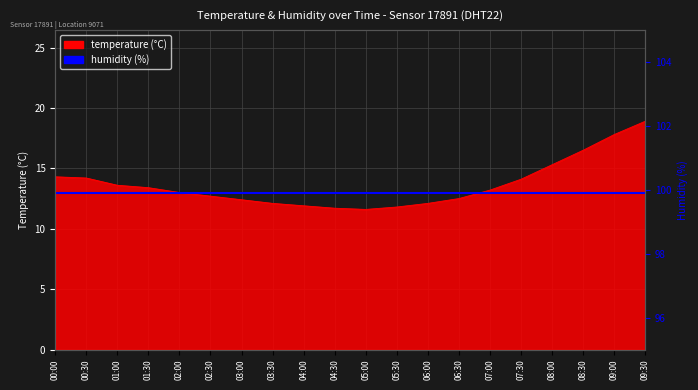

How many values are below 13?

9